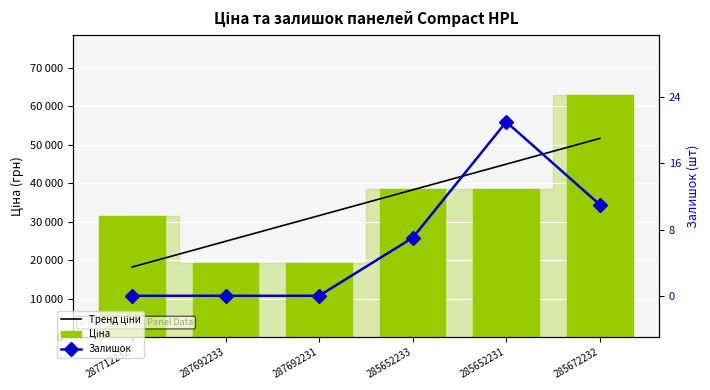

Reading left to right, what are all the values shown in this chart?

Тренд ціни: 287712232=18210.3	287692233=24892.0	287692231=31573.6	285652233=38255.2	285652231=44936.8	285672232=51618.4
Ціна: 287712232=31399.7	287692233=19214.5	287692231=19214.5	285652233=38429.0	285652231=38429.0	285672232=62799.5
Залишок: 287712232=0.0	287692233=0.0	287692231=0.0	285652233=7.0	285652231=21.0	285672232=11.0